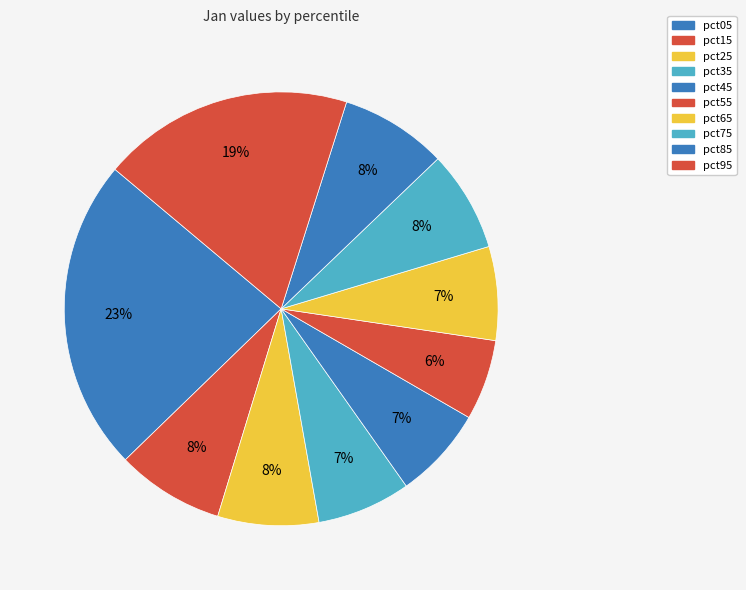

What percentage do pct55 and pct75 together represent?

13.5%